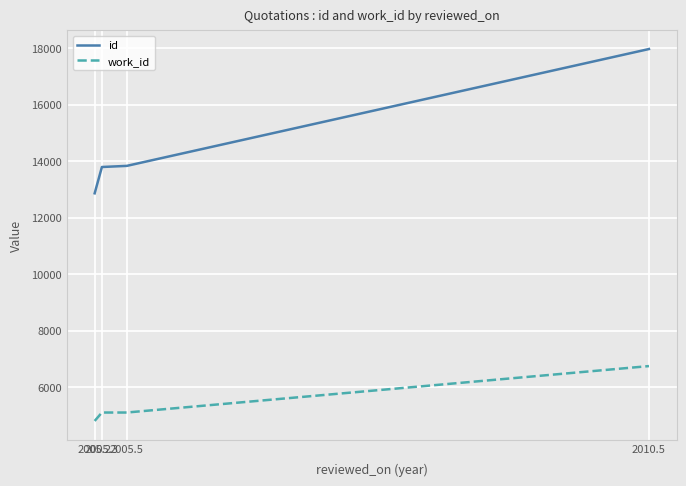

True or false: id and work_id intersect in this chart.

False